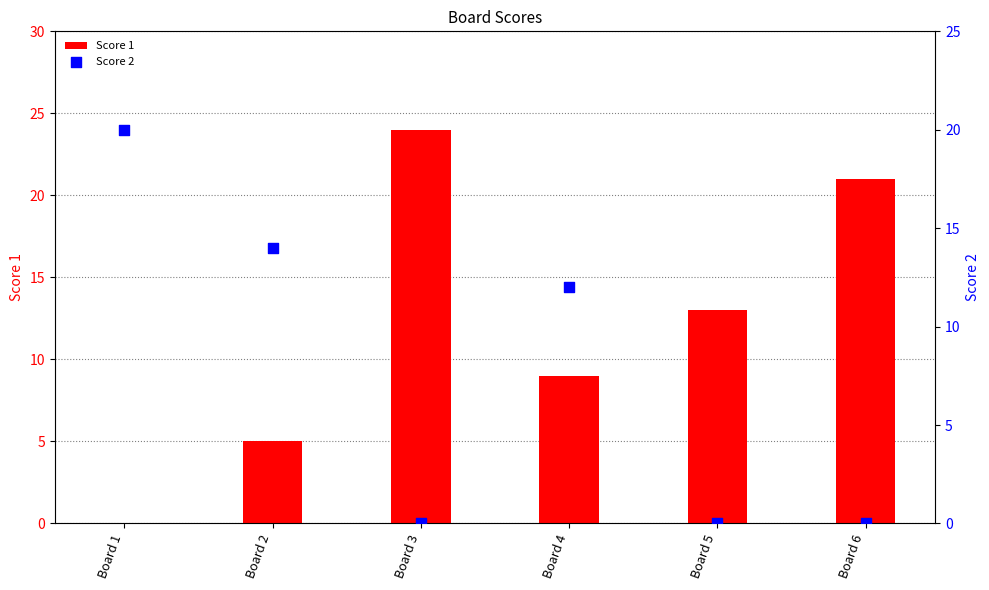

What is the total value across all series at Board 6?

21